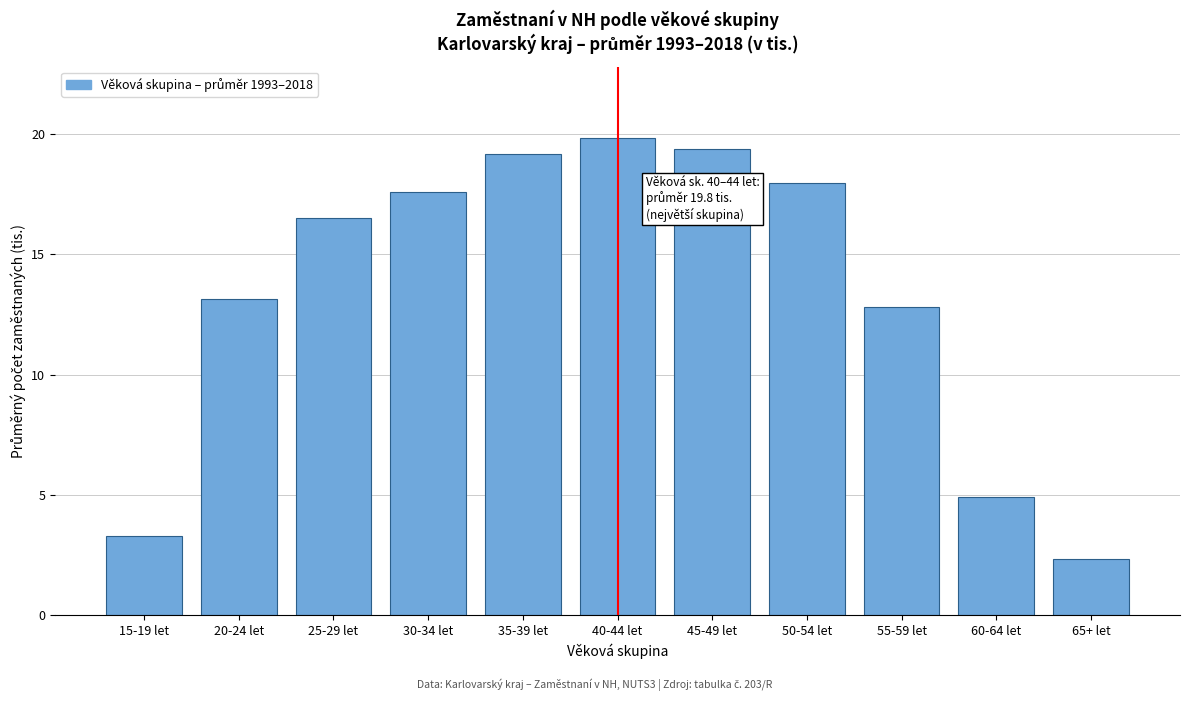

Reading left to right, extract all data points from this chart.

15-19 let=3.3	20-24 let=13.2	25-29 let=16.5	30-34 let=17.6	35-39 let=19.2	40-44 let=19.8	45-49 let=19.4	50-54 let=18.0	55-59 let=12.8	60-64 let=4.9	65+ let=2.3